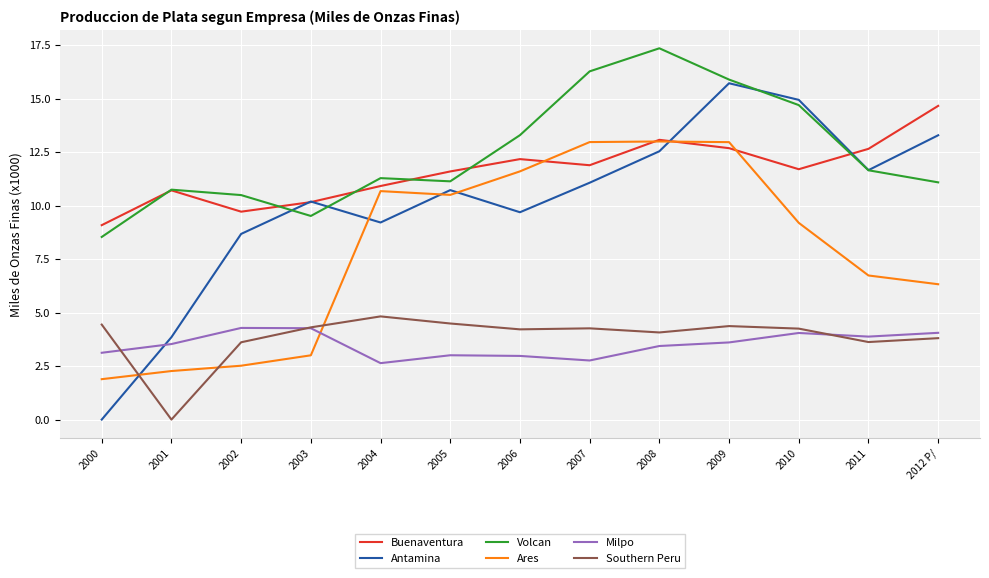

The Antamina series shows 10193.8 at 2003. True or false?

True